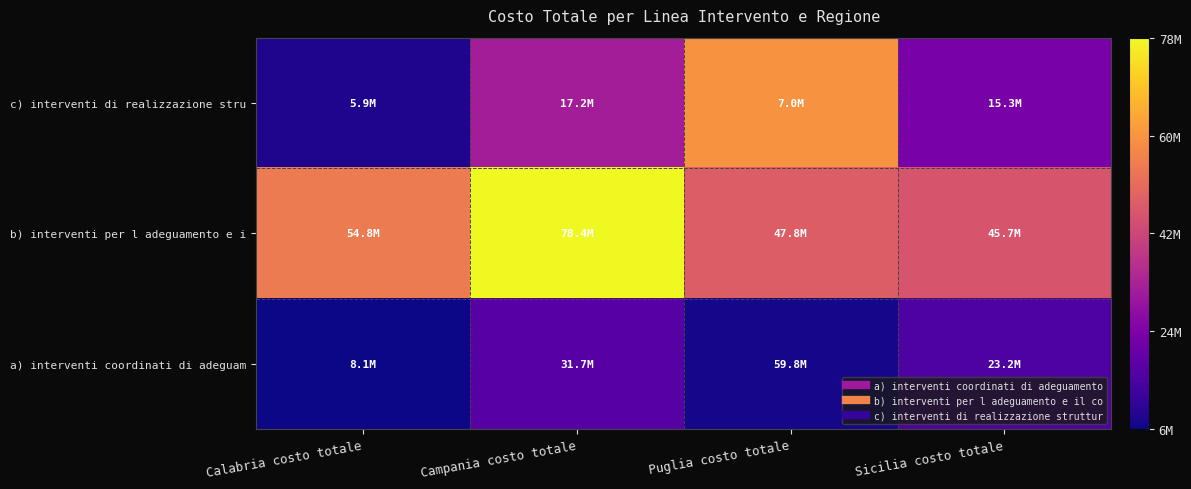

Reading left to right, list all the values displayed in this chart.

c) interventi di realizzazione stru: Calabria costo totale=8128613.0	Campania costo totale=31739931.0	Puglia costo totale=59779998.0	Sicilia costo totale=23224073.0
b) interventi per l adeguamento e i: Calabria costo totale=54847644.0	Campania costo totale=78394411.5	Puglia costo totale=47758021.1	Sicilia costo totale=45653605.9
a) interventi coordinati di adeguam: Calabria costo totale=5947050.0	Campania costo totale=17150010.0	Puglia costo totale=6994340.0	Sicilia costo totale=15344844.0